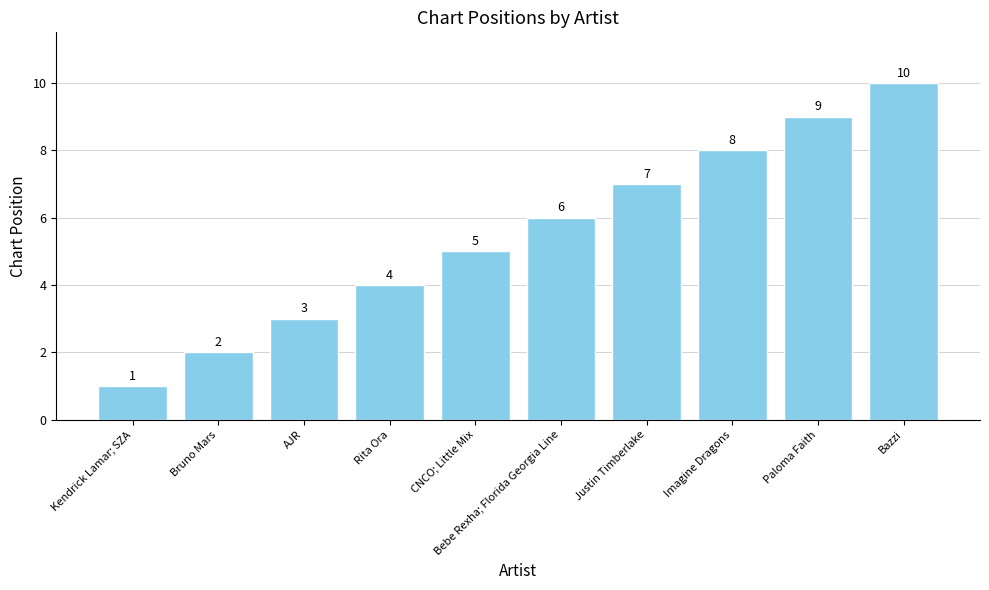

What is the maximum value shown in the chart?

10